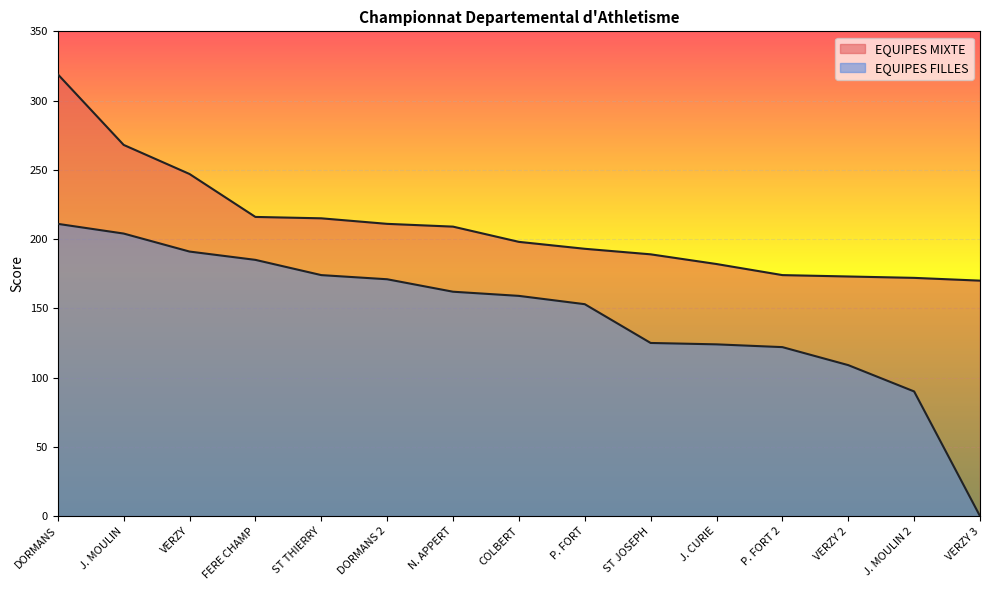

Rank the series by their average value, from highest to lowest.

EQUIPES MIXTE, EQUIPES FILLES